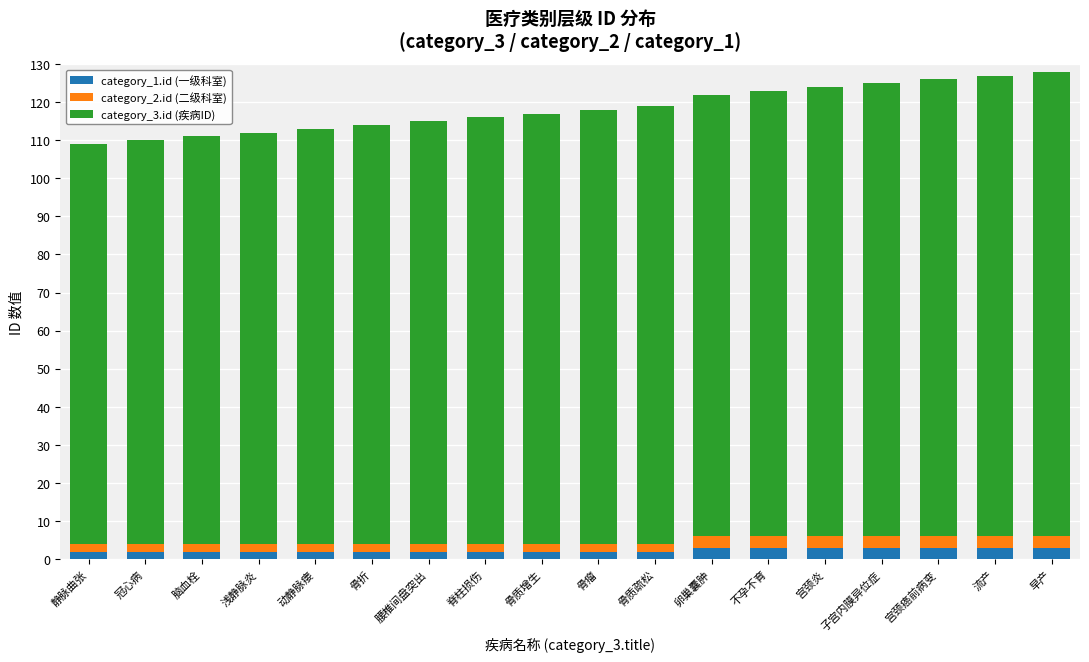

Which series has the largest range (max minus min)?

category_3.id (疾病ID)